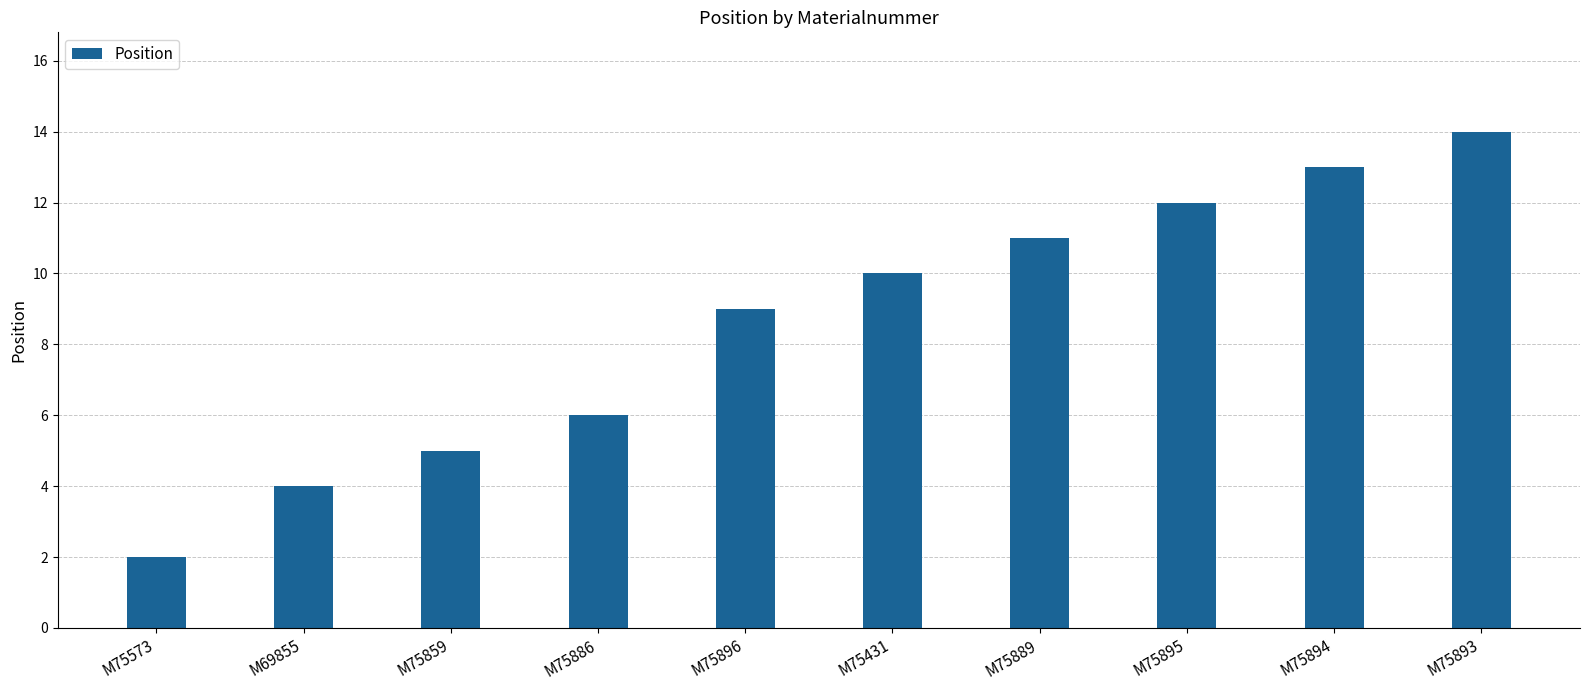

Reading right to left, extract all data points from this chart.

M75893=14	M75894=13	M75895=12	M75889=11	M75431=10	M75896=9	M75886=6	M75859=5	M69855=4	M75573=2